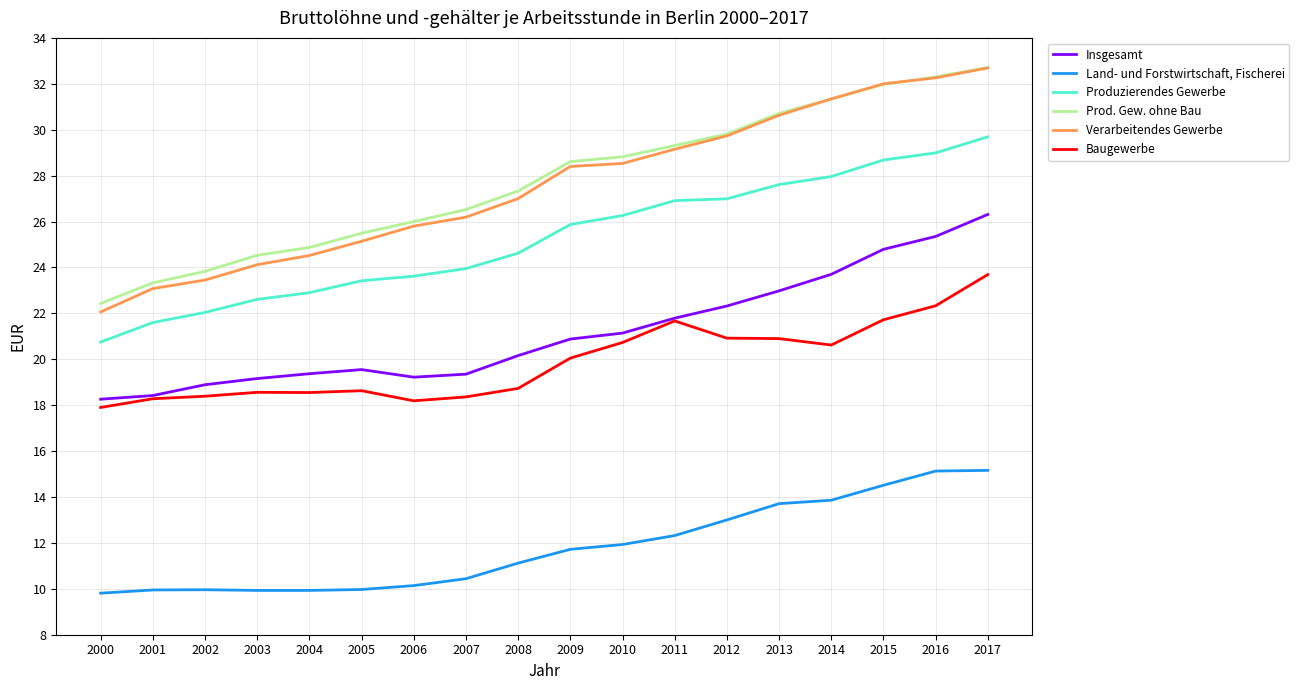

At which label does Land- und Forstwirtschaft, Fischerei first exceed 11?

2008